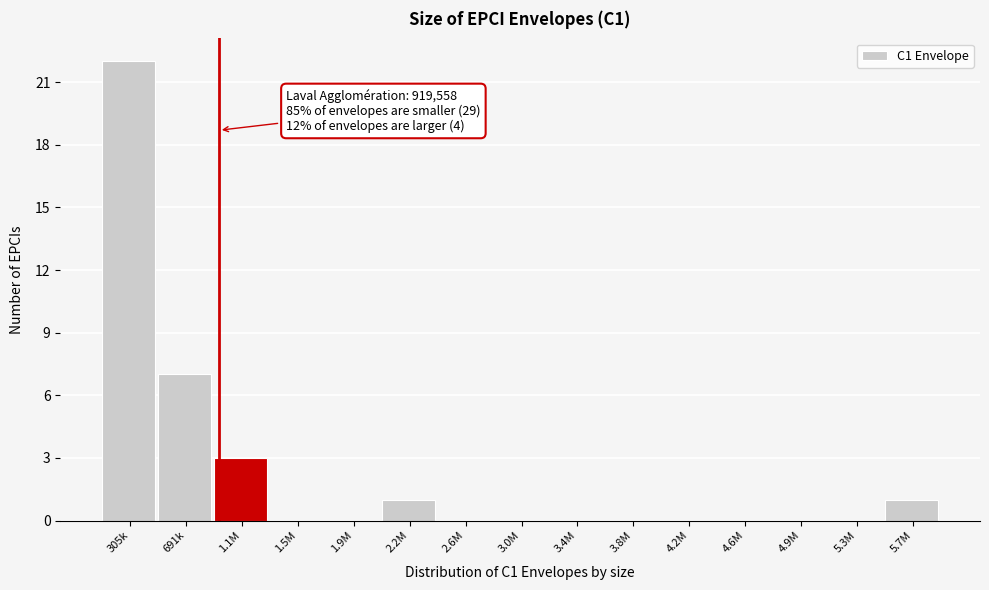

Reading left to right, transcribe all the data shown in this chart.

305k=22	691k=7	1.1M=3	1.5M=0	1.9M=0	2.2M=1	2.6M=0	3.0M=0	3.4M=0	3.8M=0	4.2M=0	4.6M=0	4.9M=0	5.3M=0	5.7M=1